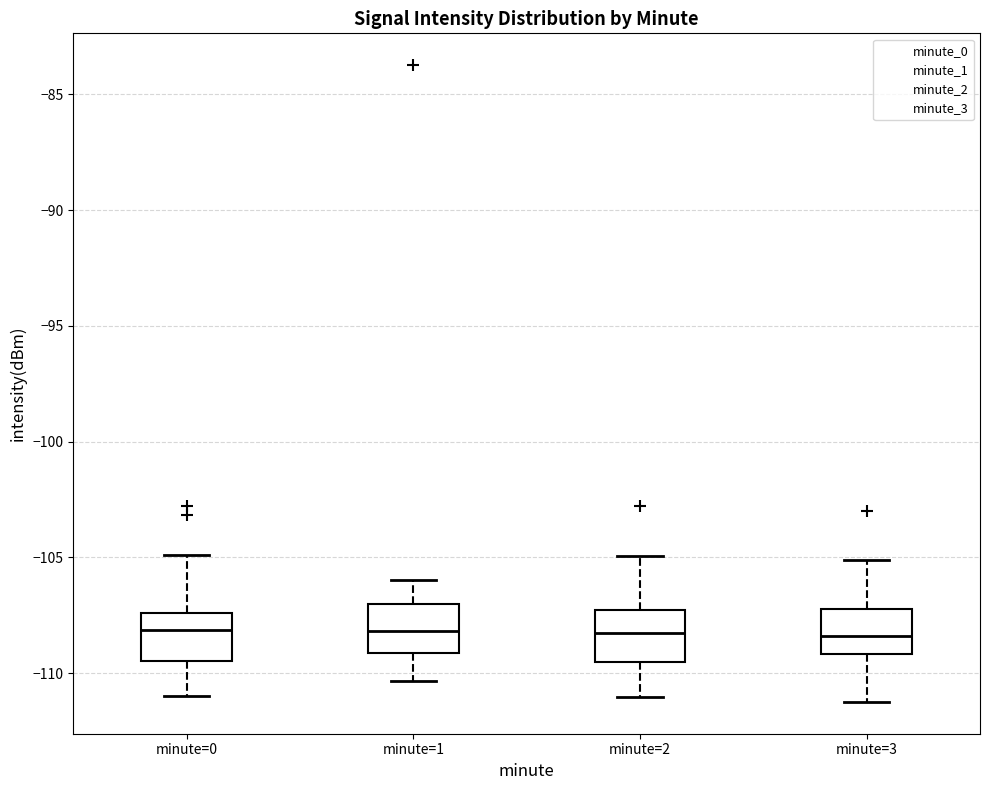

Reading left to right, transcribe this box plot: for each box, give where its median line is, the range the box spans, and where its two whiskers end, as read against the y-axis. The values are not printed on the chart, so give them approximately, as read against the axis.

minute=0: median -108.0, box -109.5 to -107.5, whiskers -111.0 to -105.0
minute=1: median -108.0, box -109.0 to -107.0, whiskers -110.5 to -106.0
minute=2: median -108.5, box -109.5 to -107.5, whiskers -111.0 to -105.0
minute=3: median -108.5, box -109.0 to -107.0, whiskers -111.0 to -105.0